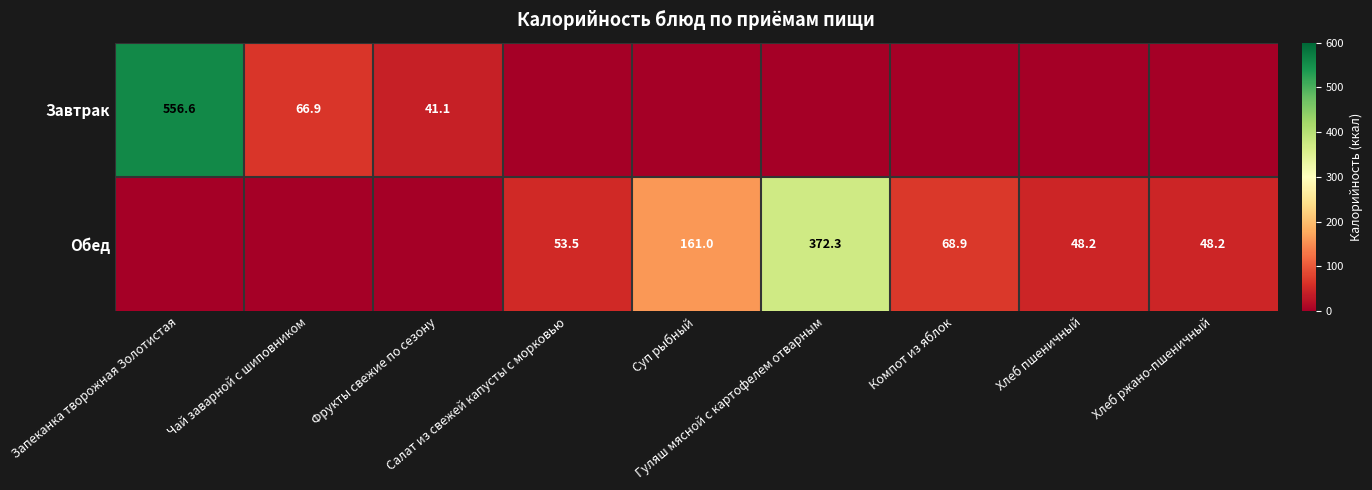

Rank the series by their average value, from lowest to highest.

Завтрак, Обед